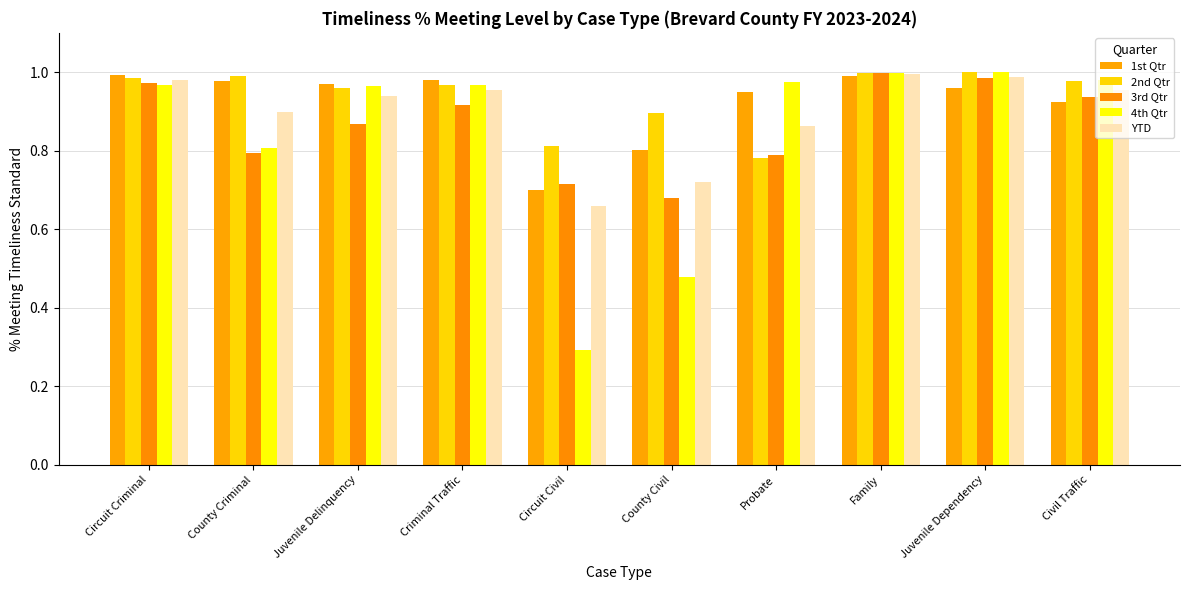

How many bars are there in total?

50